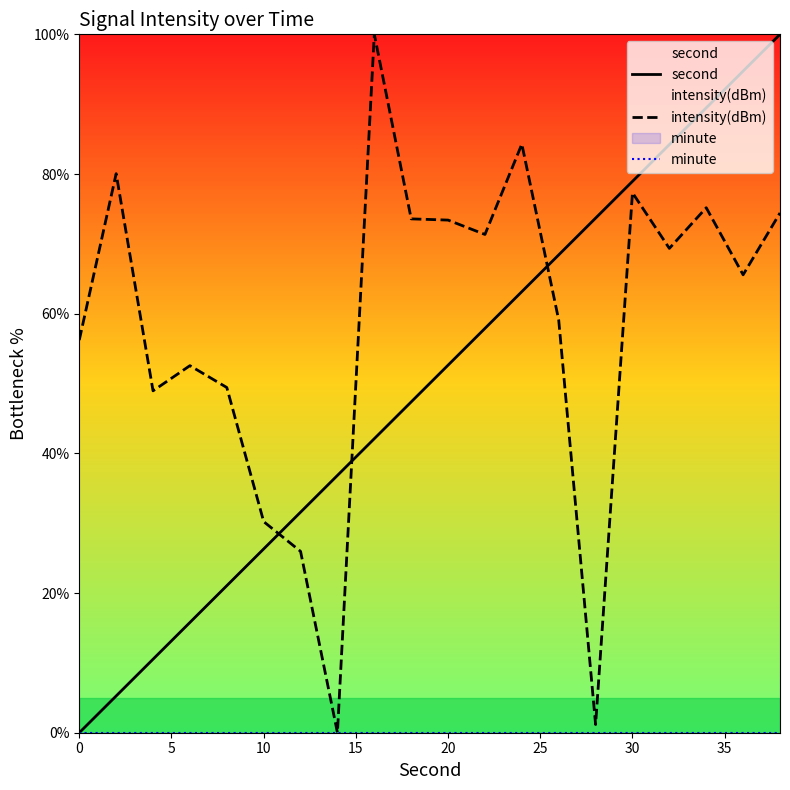

What is the maximum value shown in the chart?

100.0